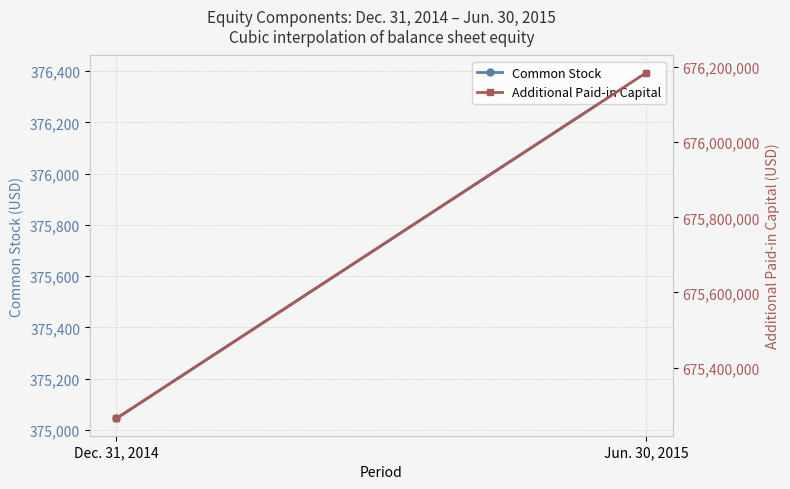

What is the spread (max minus min) of values at Jun. 30, 2015?

675808679